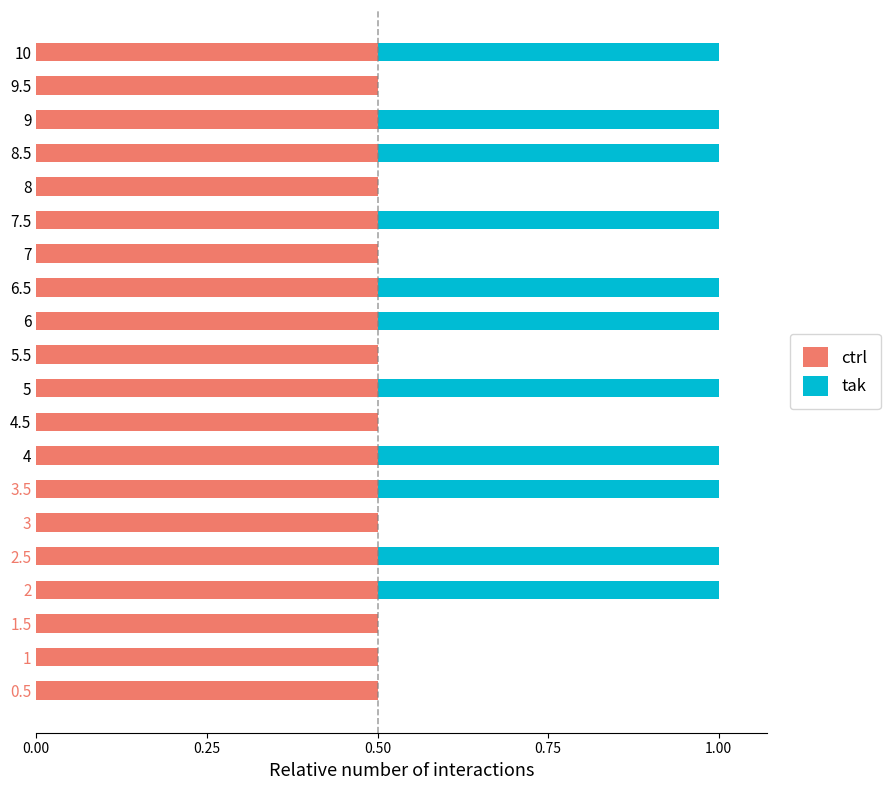

True or false: ctrl has a value of 0.8 at 6.5.

False